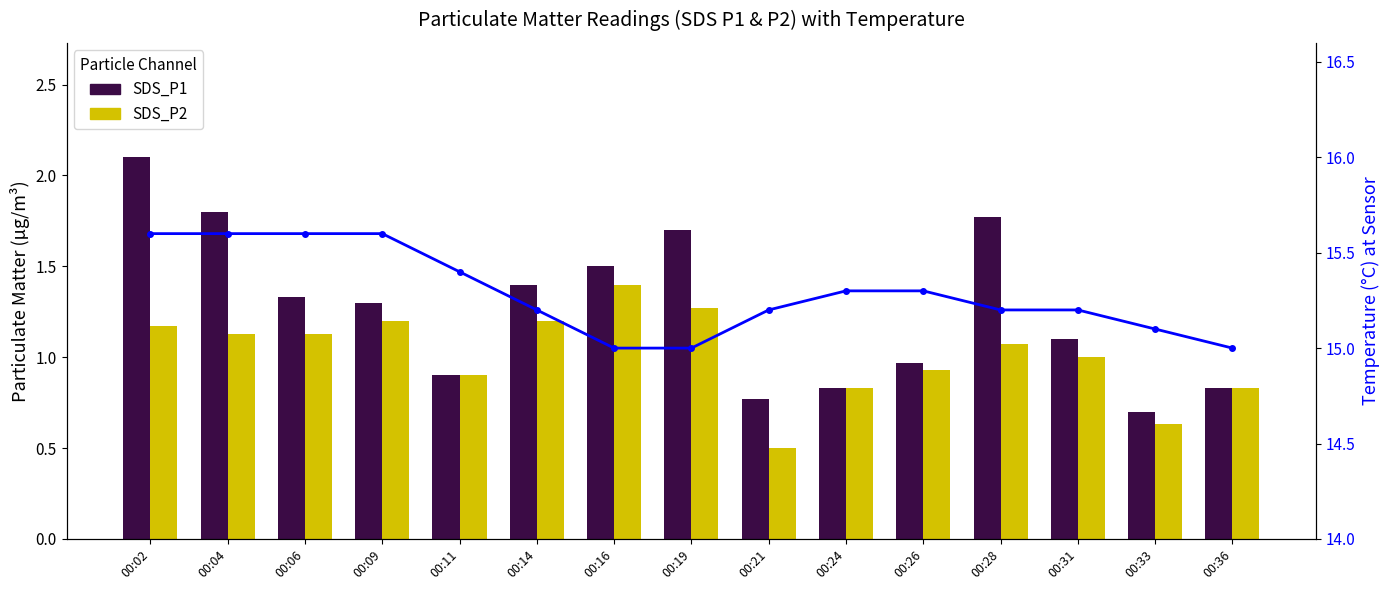

What is the difference between the maximum and minimum values in the Temp series?

0.6